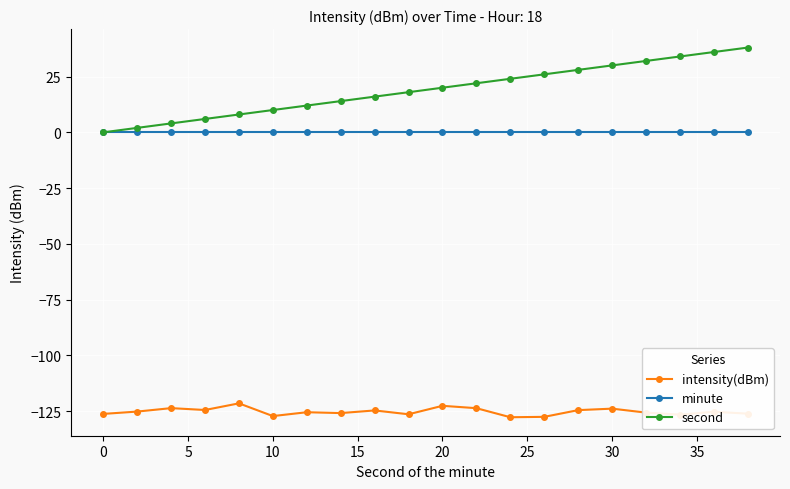

Rank the series by their maximum value, from lowest to highest.

intensity(dBm), minute, second